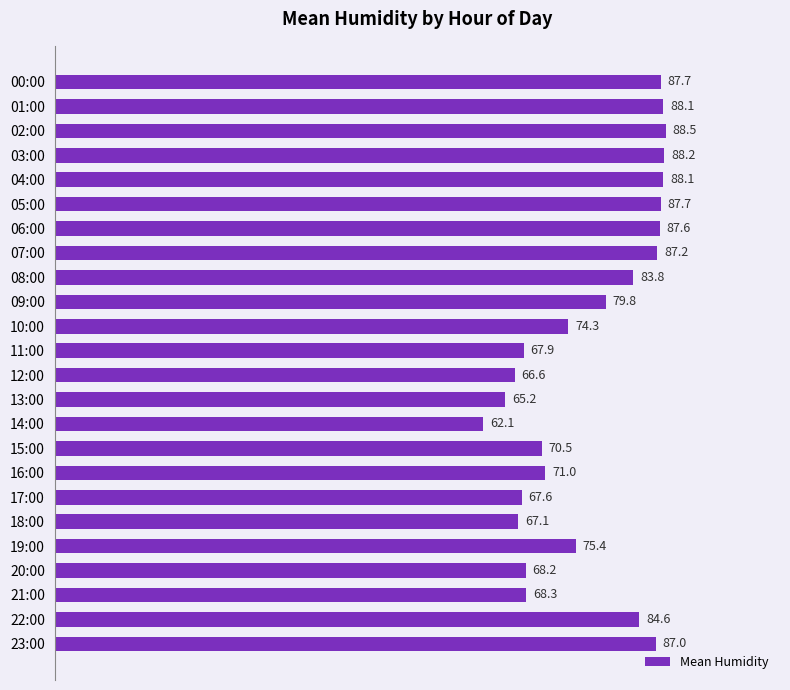

What is the sum of the values at 14:00 and 10:00?

136.4